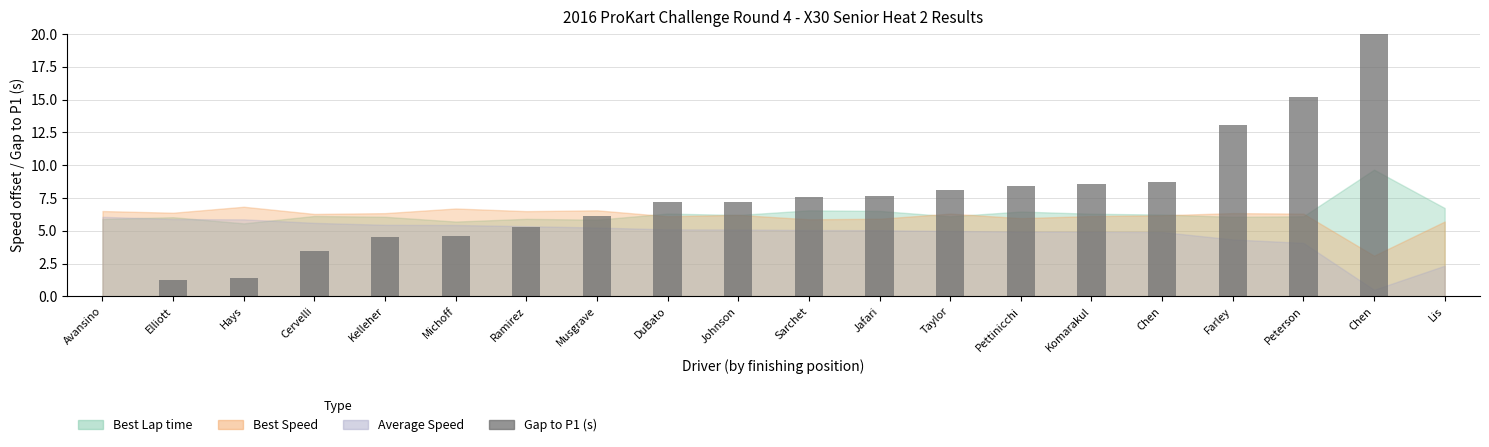

Approximately how many times larger is the value at DuBato compared to Michoff?

1.5